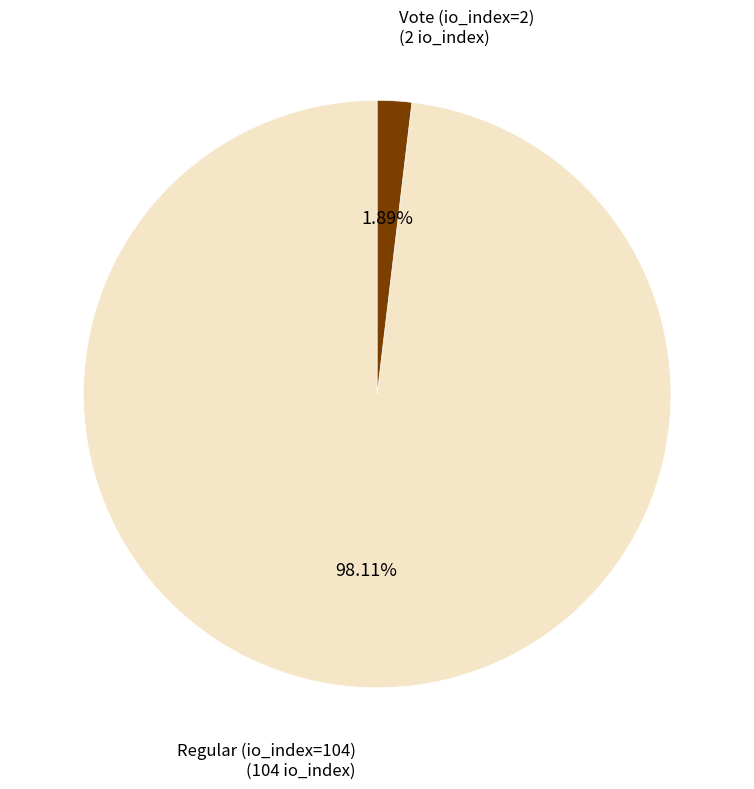

To the nearest percent, what is the average slice percentage?

50%